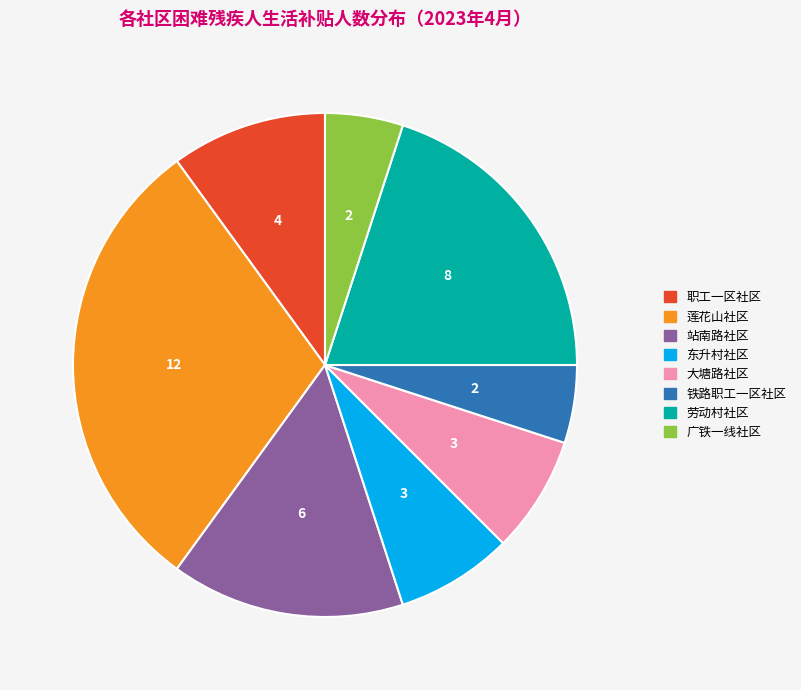

Is the sum of 大塘路社区 and 劳动村社区 greater than half?

No